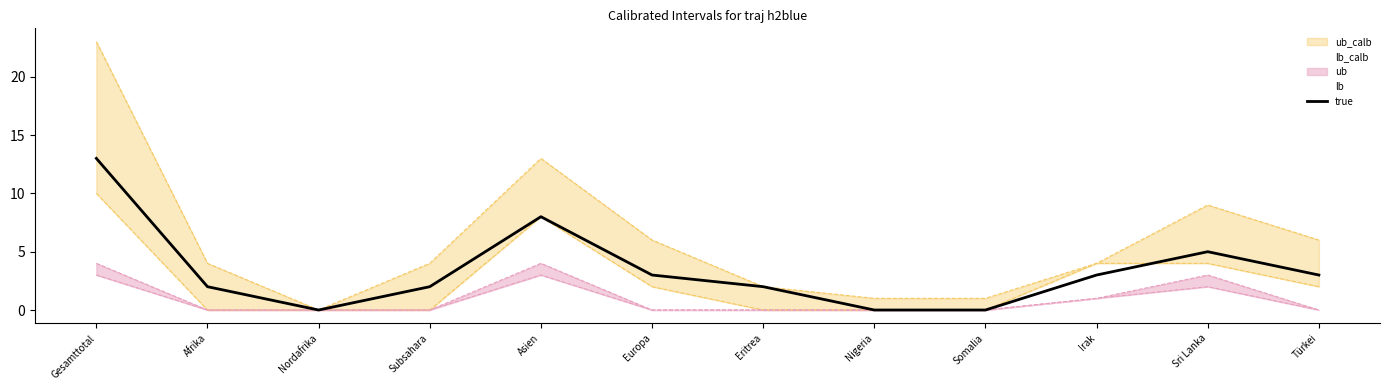

Which category has the highest value across all series?

Gesamttotal